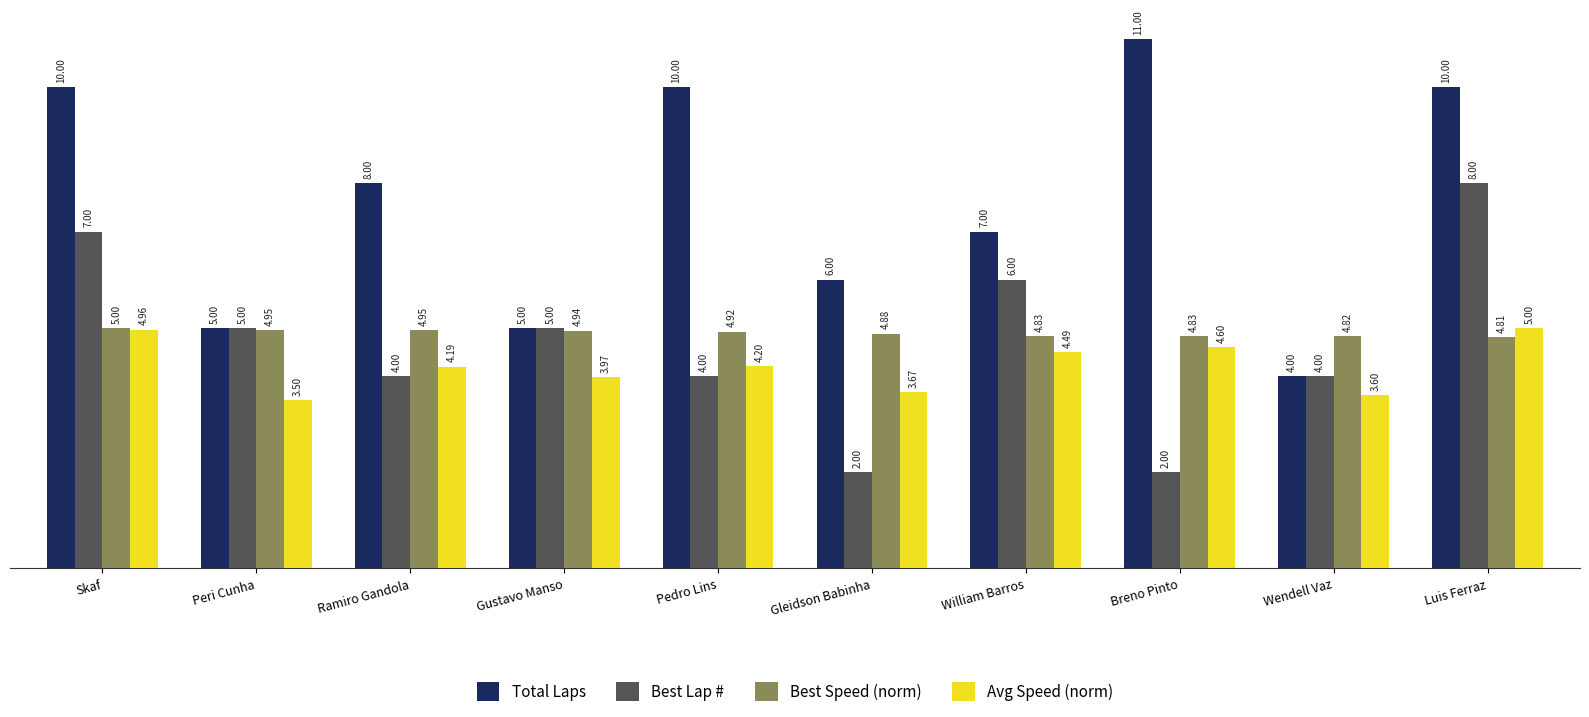

True or false: Total Laps has a value of 5.0 at Peri Cunha.

True